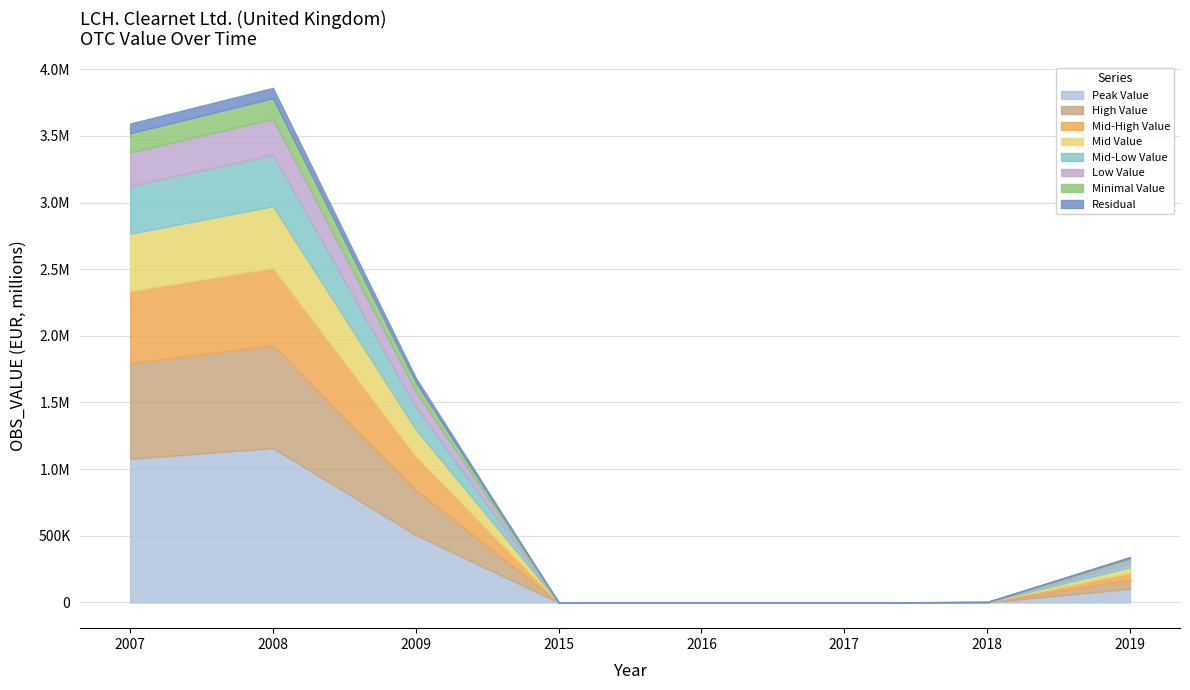

What is the maximum value shown in the chart?

3859888.0